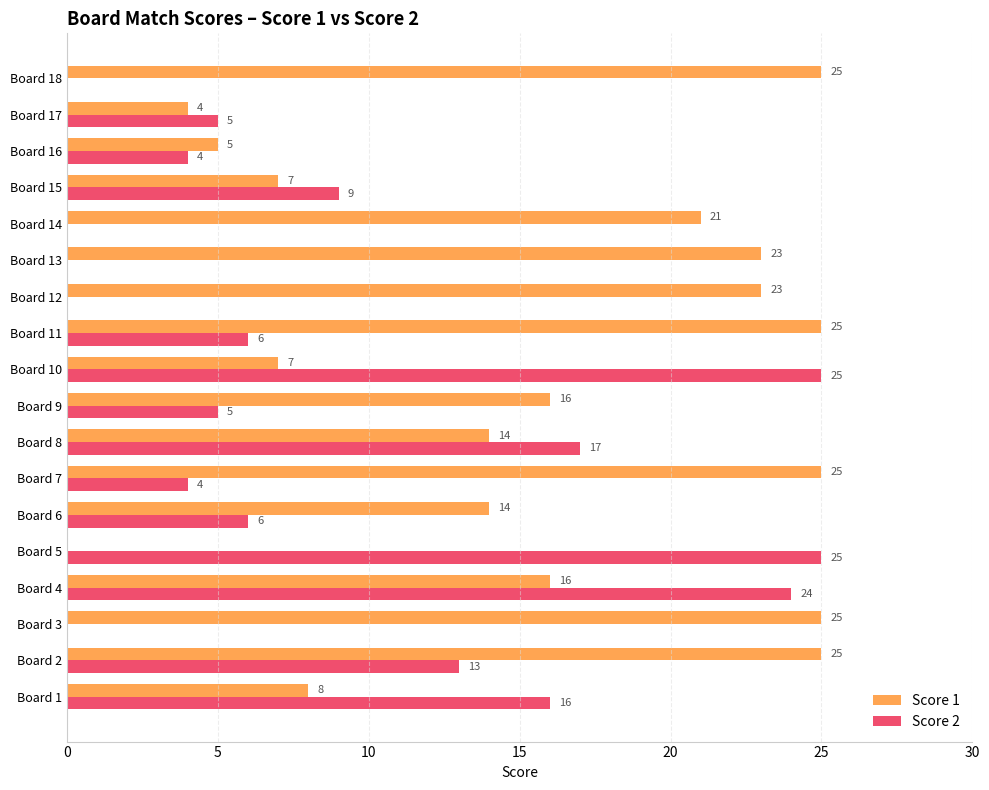

True or false: Score 1 has a value of 45 at Board 3.

False